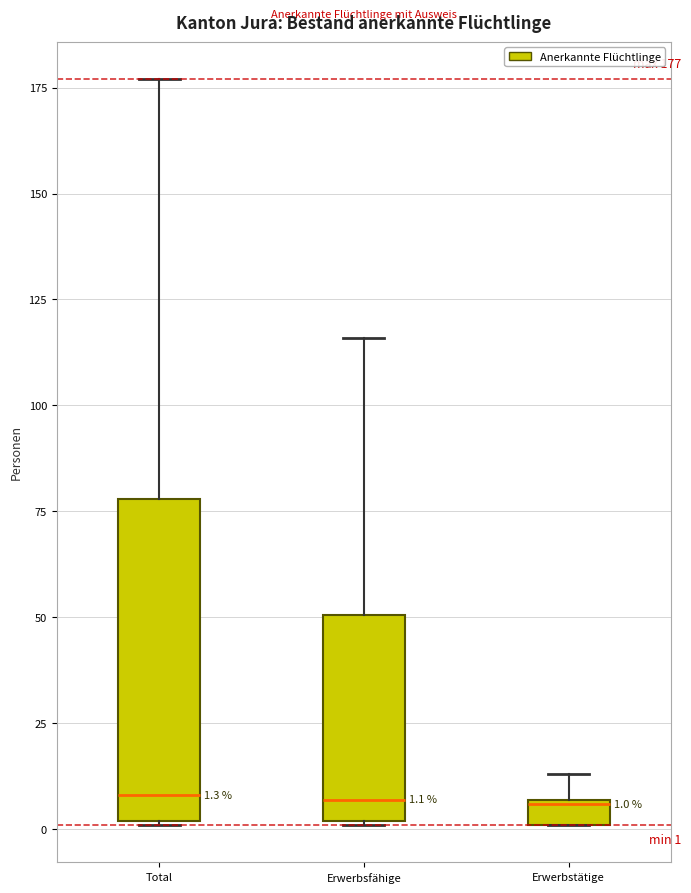

Comparing the boxes themselves (not the whiskers), which one is the tallest?

Total